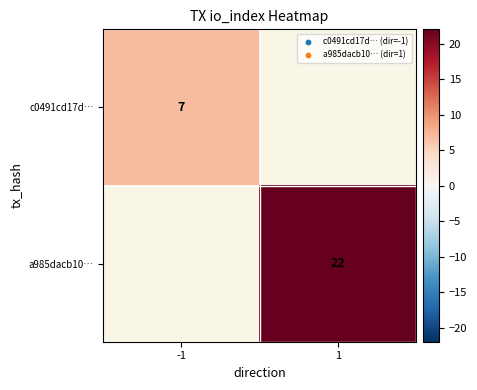

How many series are shown in this chart?

2